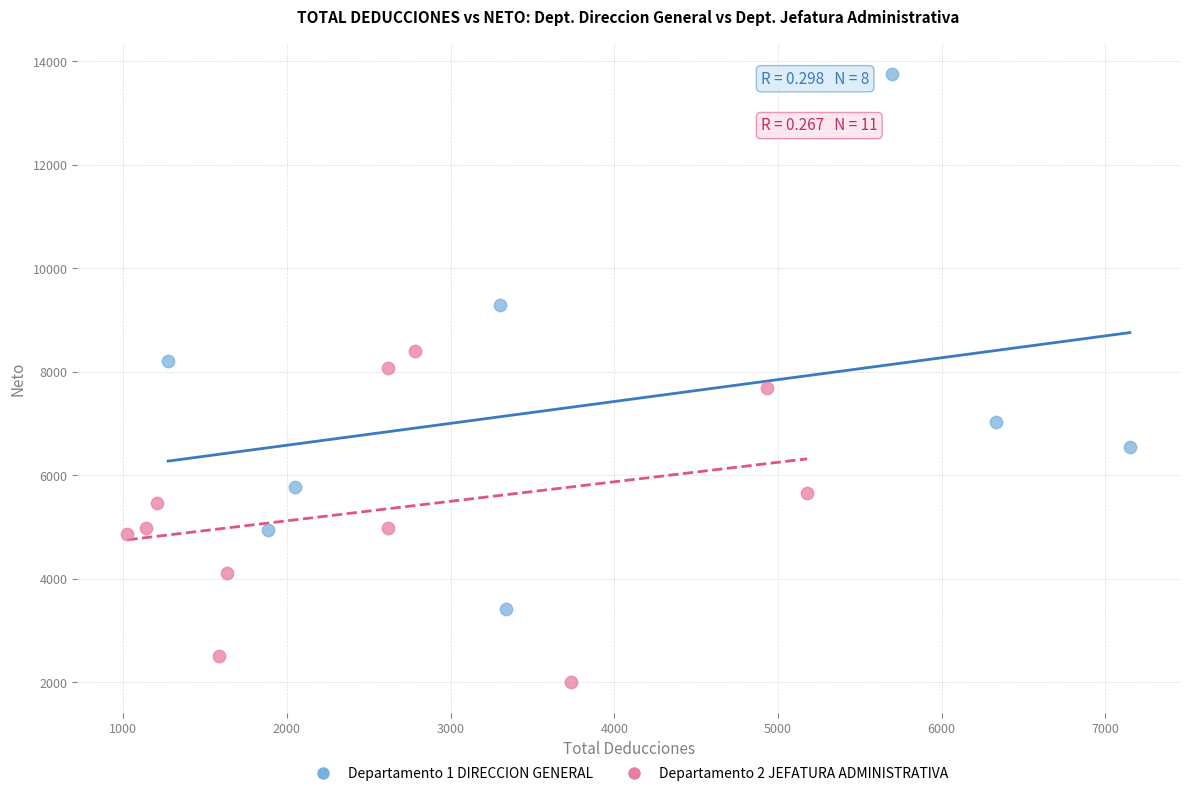

Which series reaches the minimum Y coordinate?

Departamento 2 JEFATURA ADMINISTRATIVA